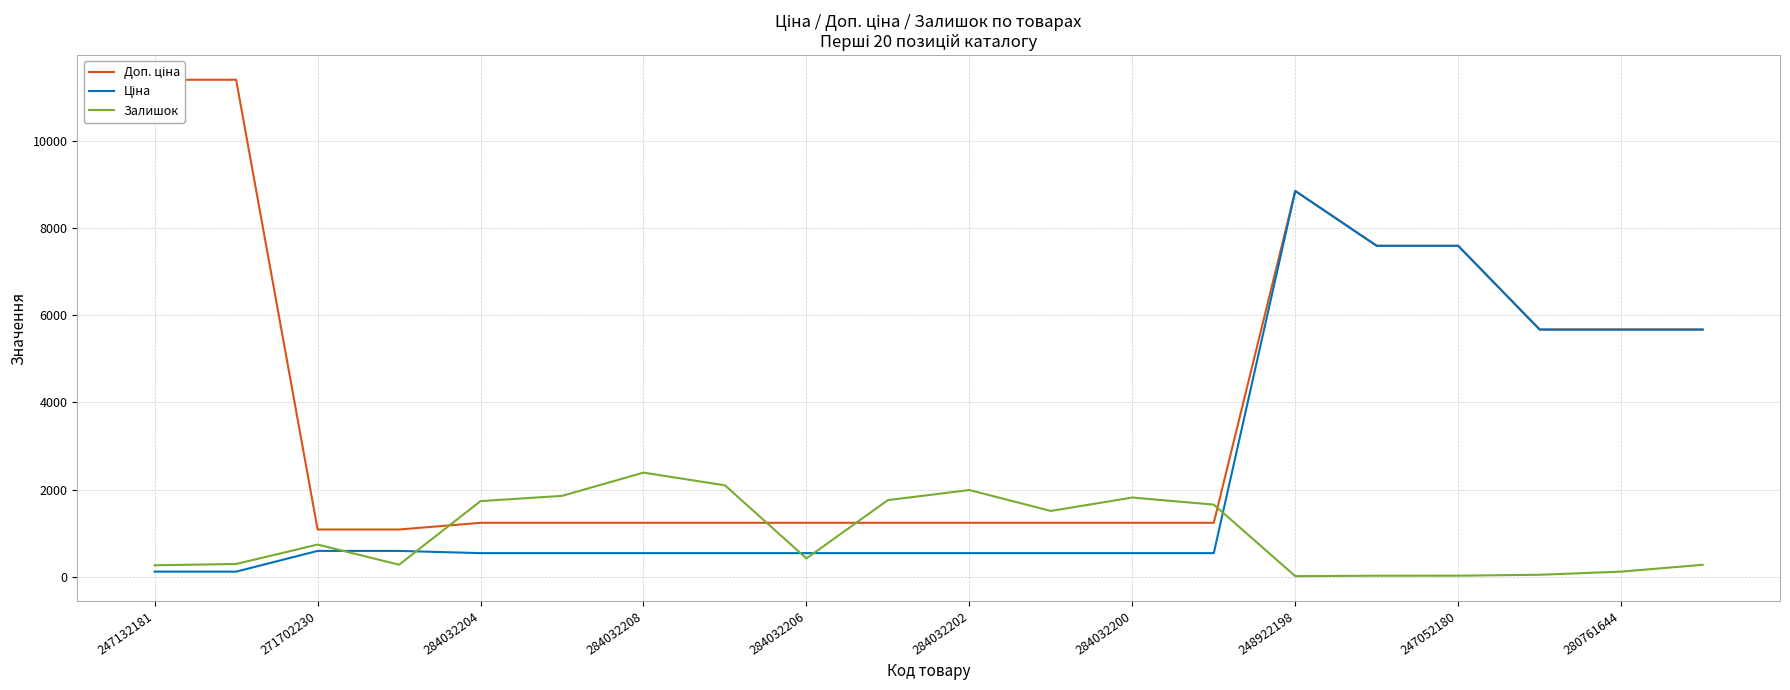

Is it true that Залишок equals 21.0 at 247052180?

True